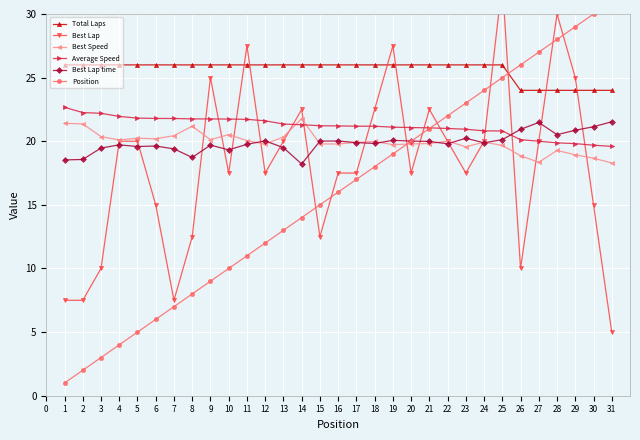

True or false: Average Speed and Total Laps cross at least once.

False